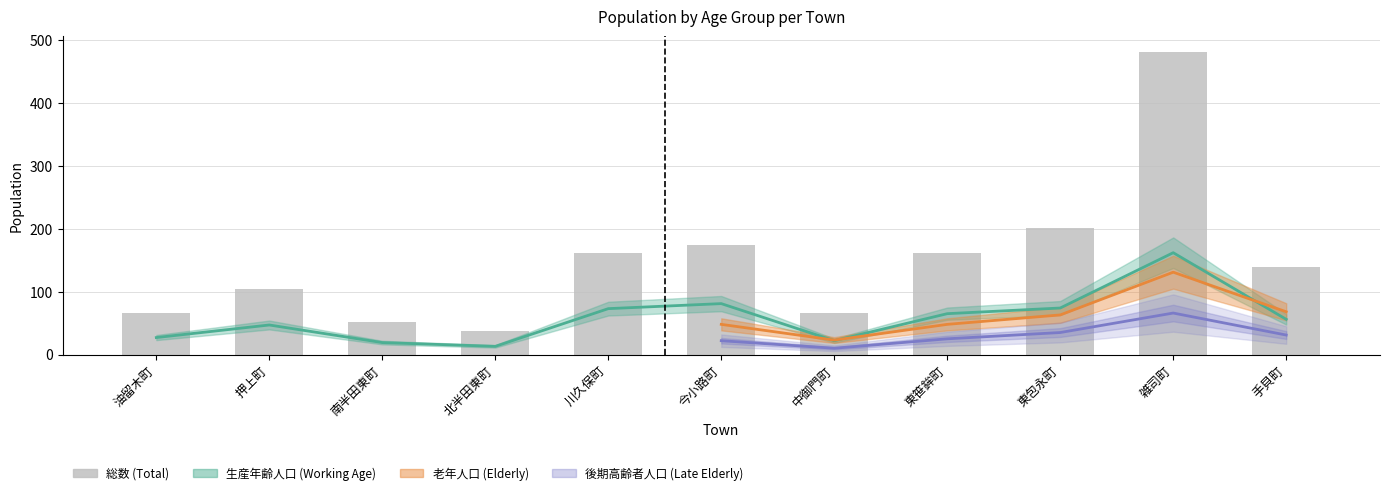

At which label does the data first exceed 140?

川久保町